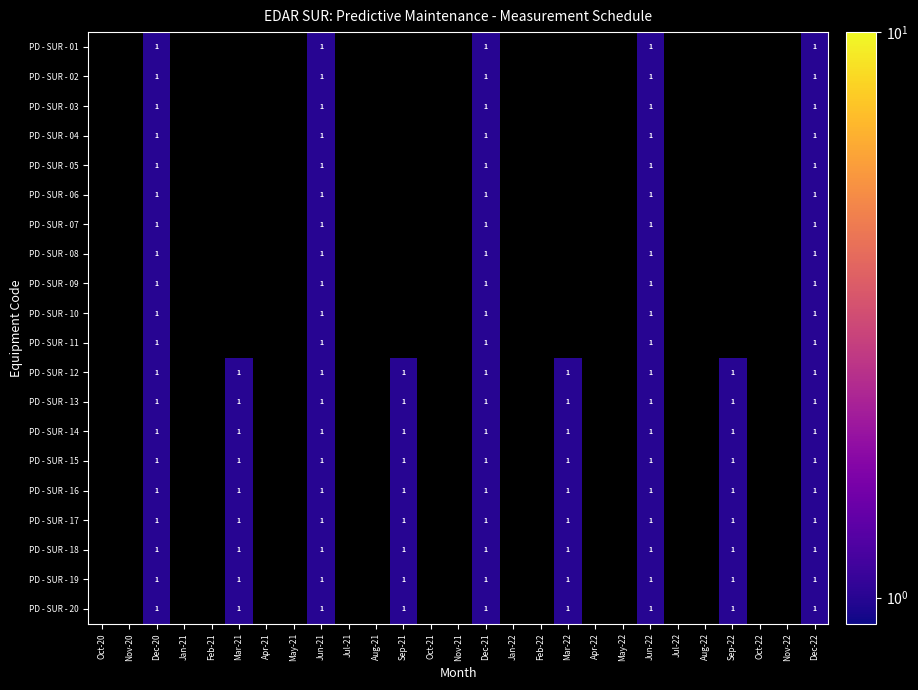

Rank the series at Jan-22 from highest to lowest value.

PD - SUR - 01, PD - SUR - 02, PD - SUR - 03, PD - SUR - 04, PD - SUR - 05, PD - SUR - 06, PD - SUR - 07, PD - SUR - 08, PD - SUR - 09, PD - SUR - 10, PD - SUR - 11, PD - SUR - 12, PD - SUR - 13, PD - SUR - 14, PD - SUR - 15, PD - SUR - 16, PD - SUR - 17, PD - SUR - 18, PD - SUR - 19, PD - SUR - 20